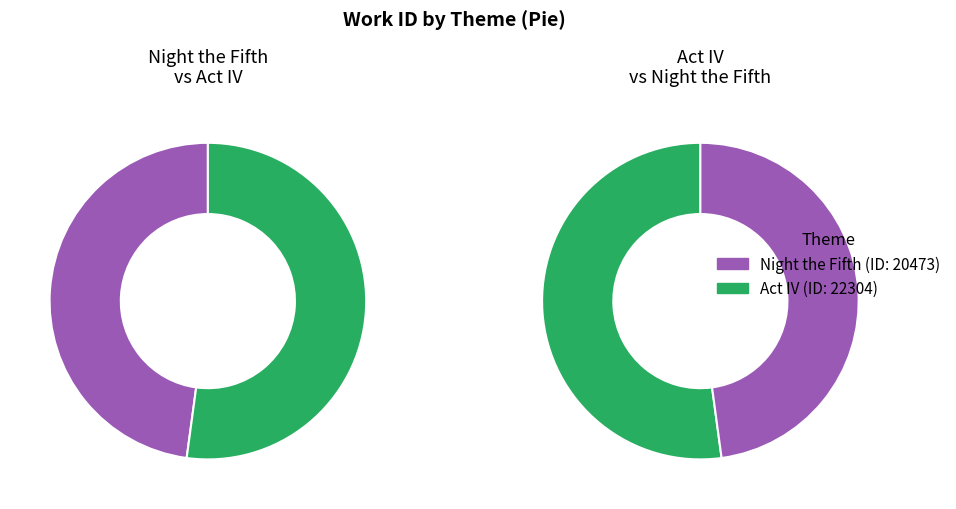

Approximately how many times larger is the value at Act IV compared to Night the Fifth?

1.1